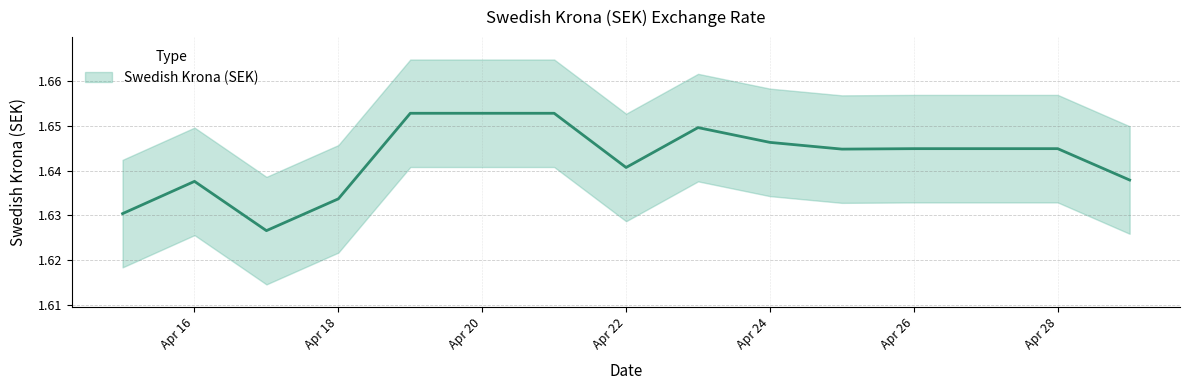

Rank the categories by value from highest to lowest.

2024-04-19, 2024-04-20, 2024-04-21, 2024-04-23, 2024-04-24, 2024-04-26, 2024-04-27, 2024-04-28, 2024-04-25, 2024-04-22, 2024-04-29, 2024-04-16, 2024-04-18, 2024-04-15, 2024-04-17